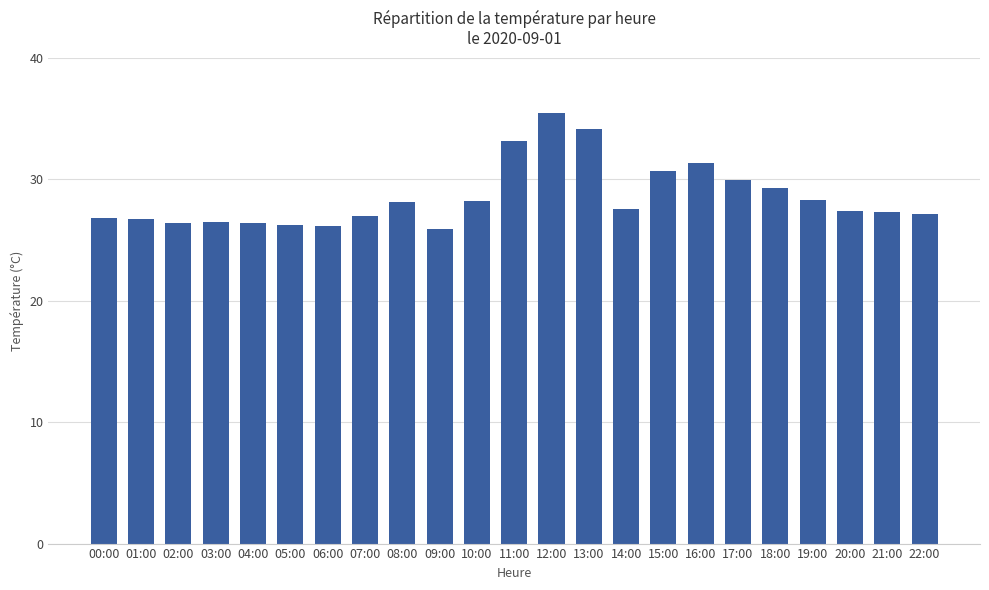

The chart shows a value of 29.9 at 17:00. True or false?

True